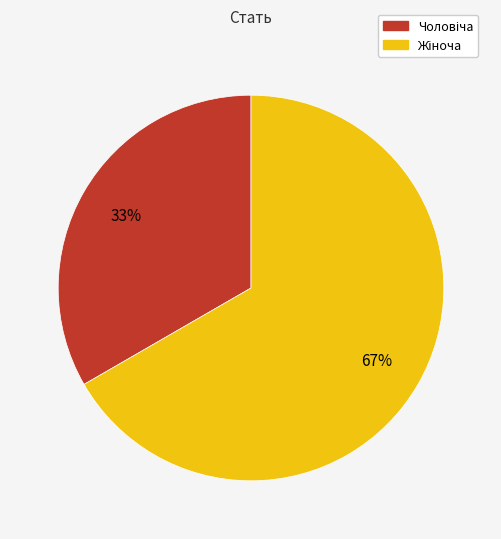

To the nearest percent, what is the average slice percentage?

50%